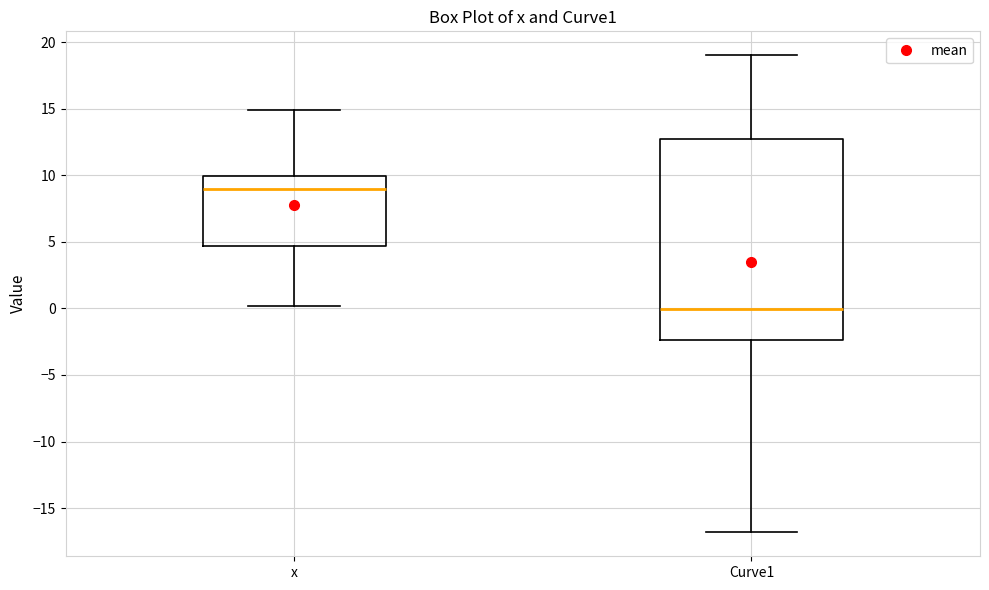

Which box has the lowest median line?

Curve1